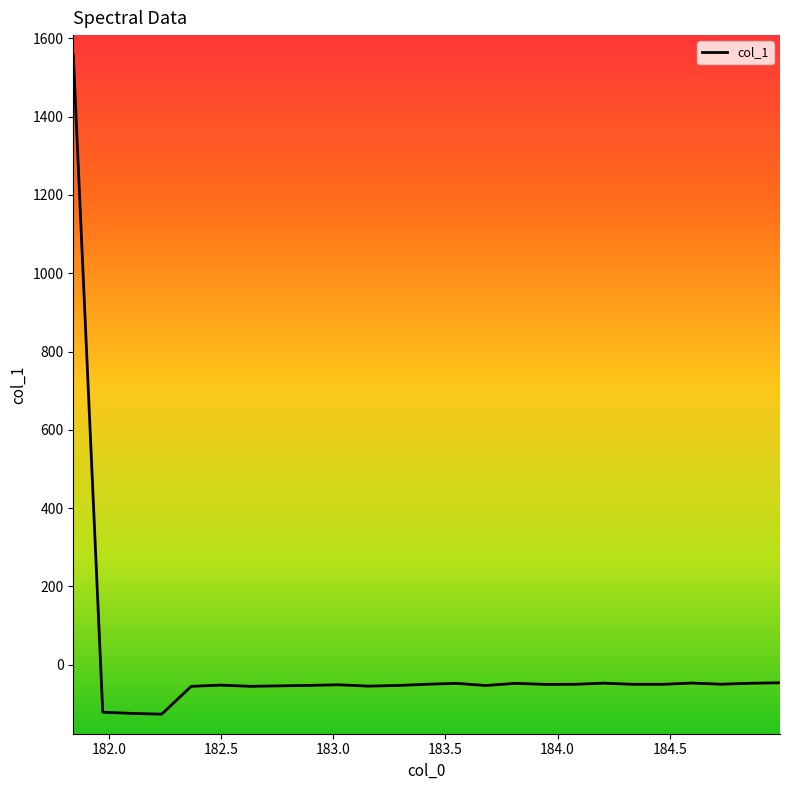

What is the maximum value shown in the chart?

1558.3